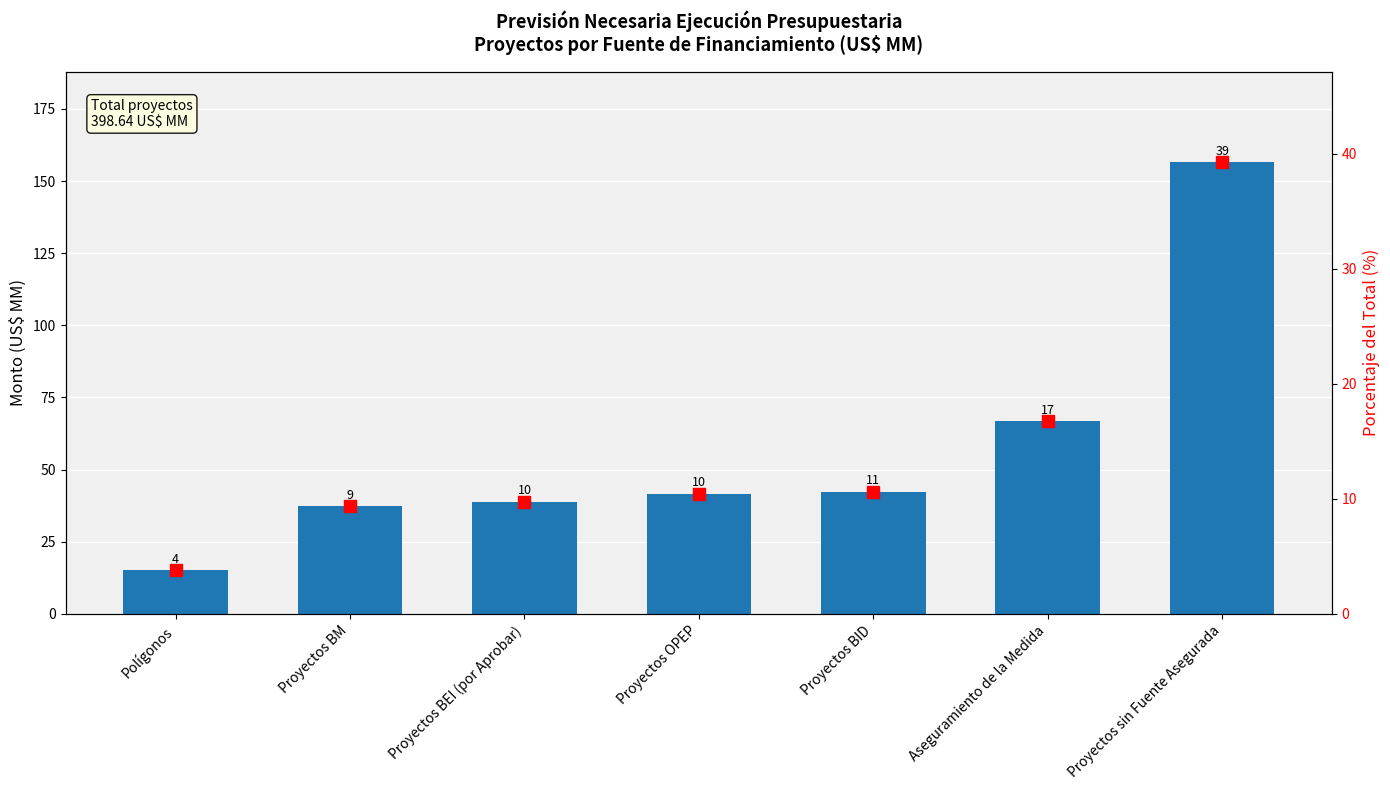

The value of Porcentaje at Polígonos is 1.8. True or false?

False